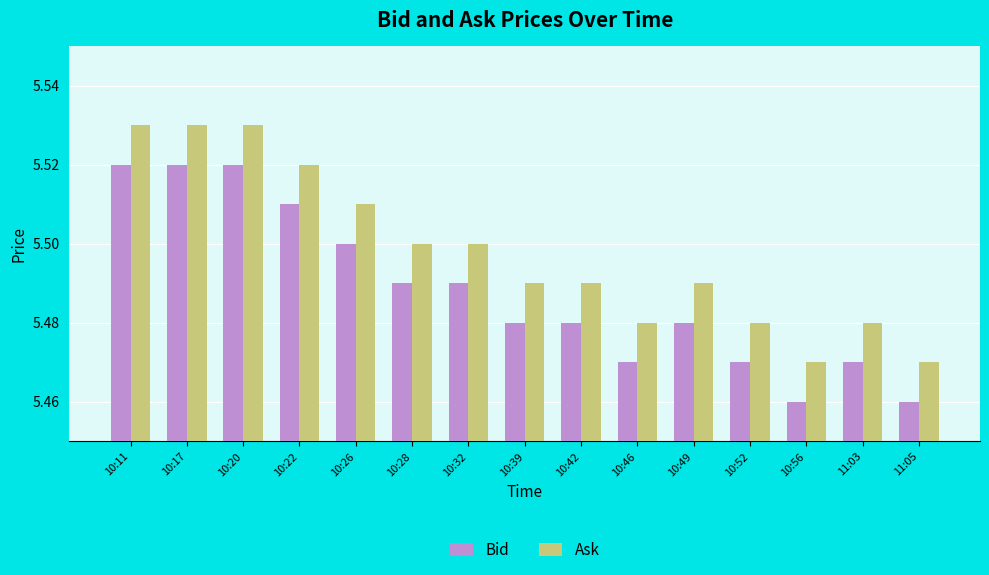

What is the difference between the maximum and minimum values in the Ask series?

0.1